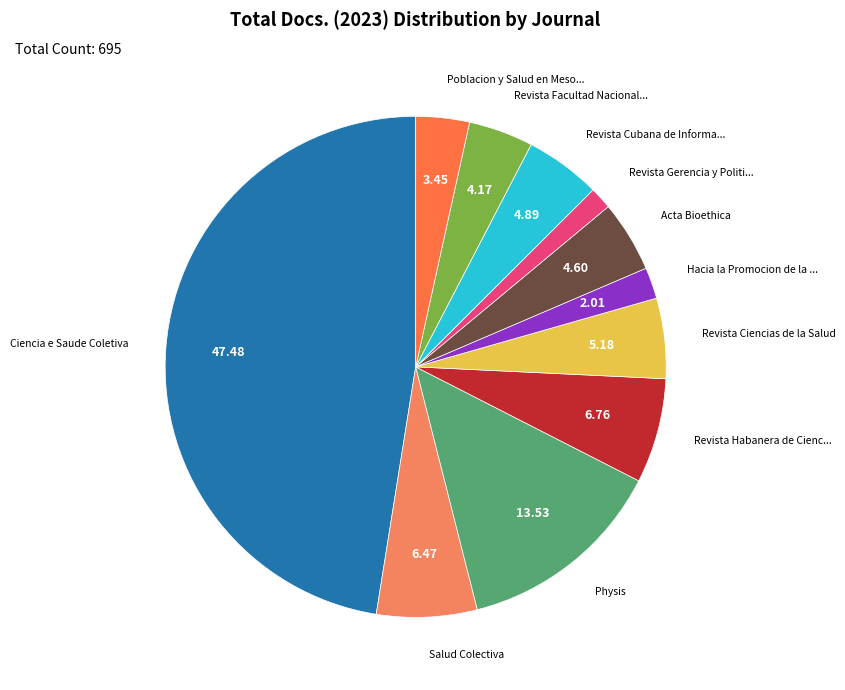

Does any single category account for the majority?

No